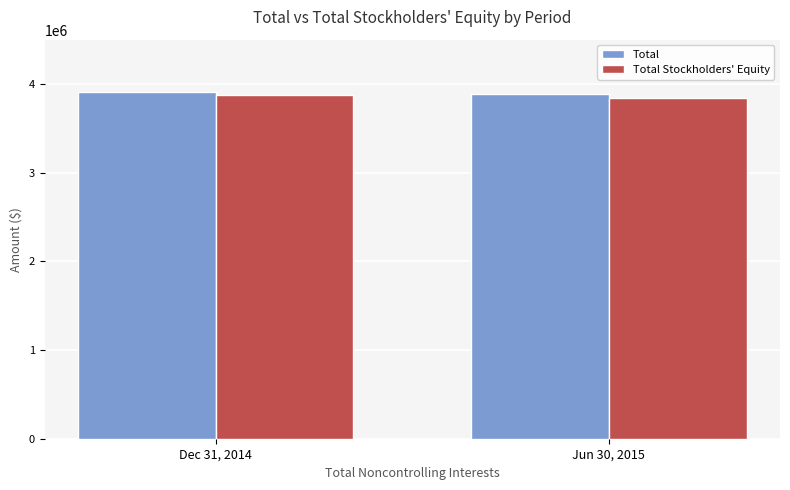

What is the average value of the Total series?

3902216